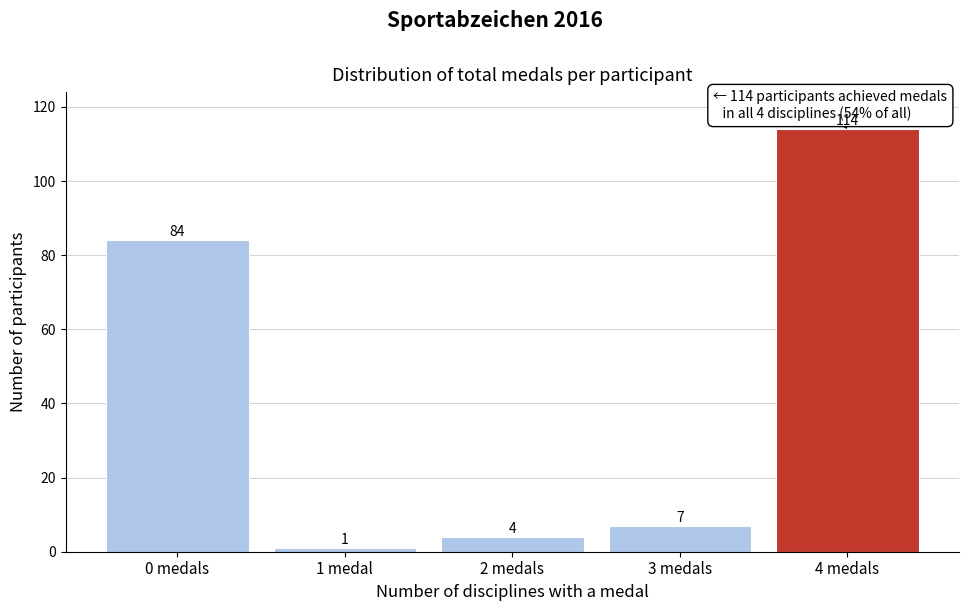

Reading left to right, what are all the values shown in this chart?

0 medals=84	1 medal=1	2 medals=4	3 medals=7	4 medals=114